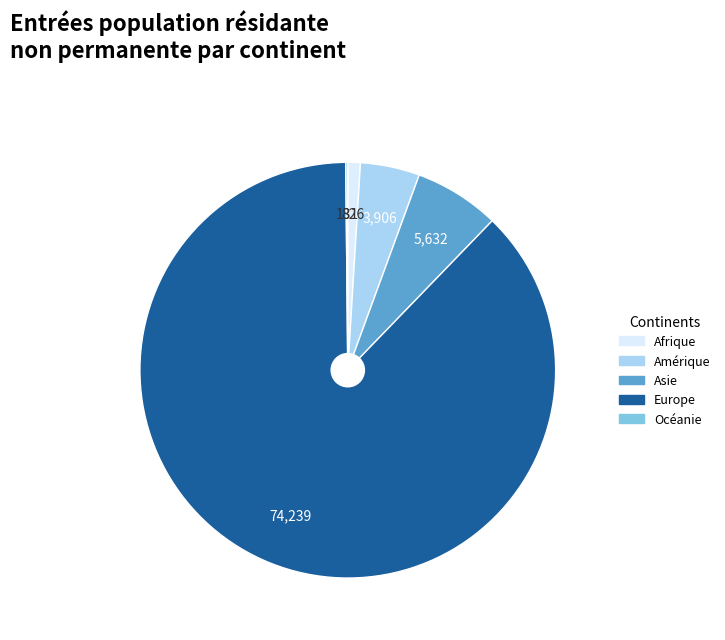

Which slice represents more than half of the pie?

Europe